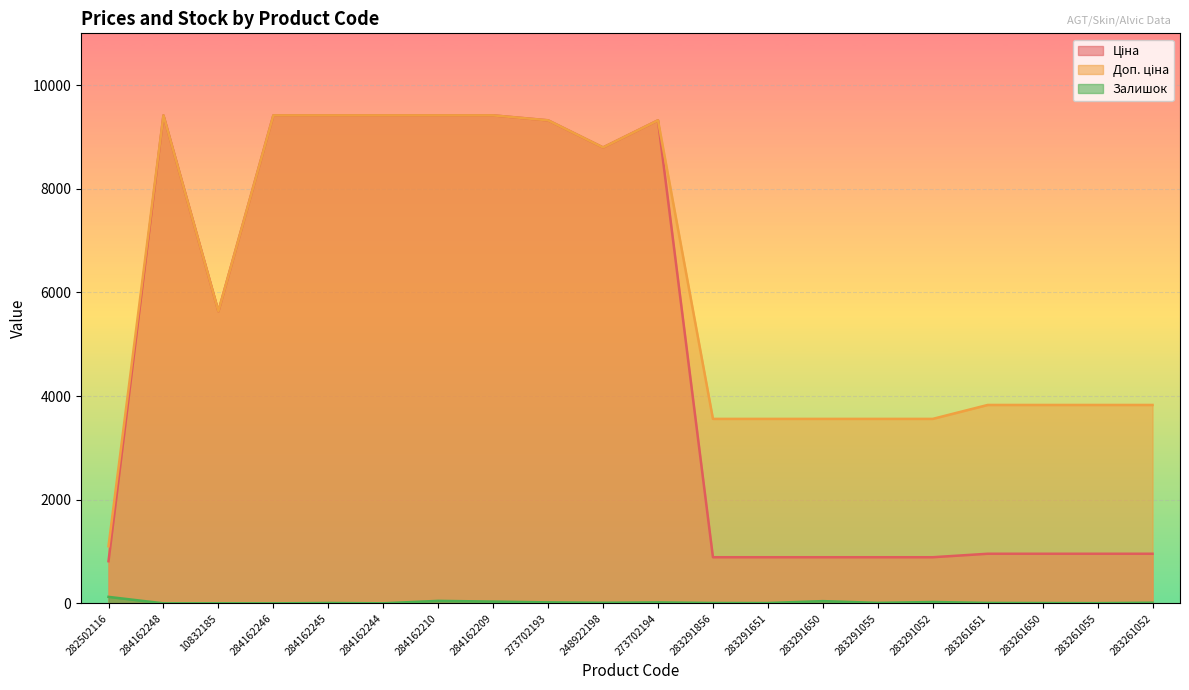

What position from the right is 283291650?

7